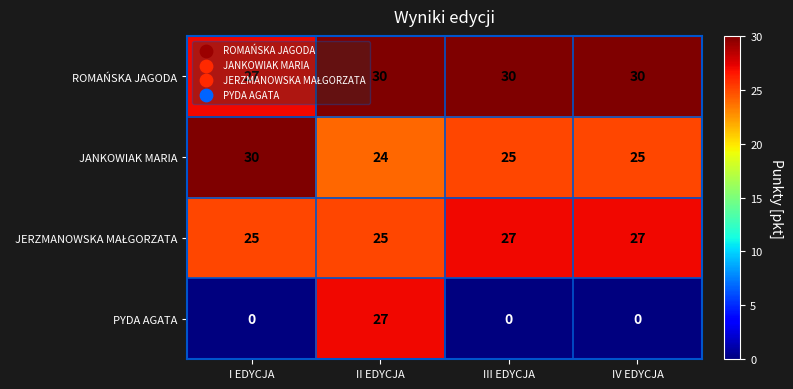

Count the number of categories in the chart.

4